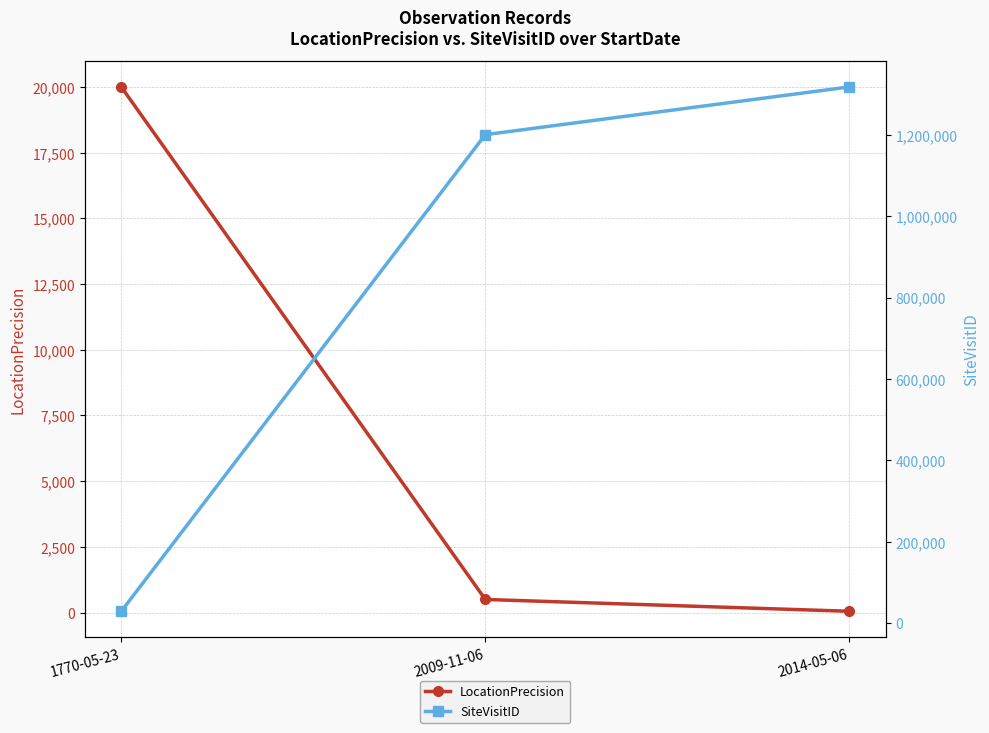

What is the maximum value shown in the chart?

1317494